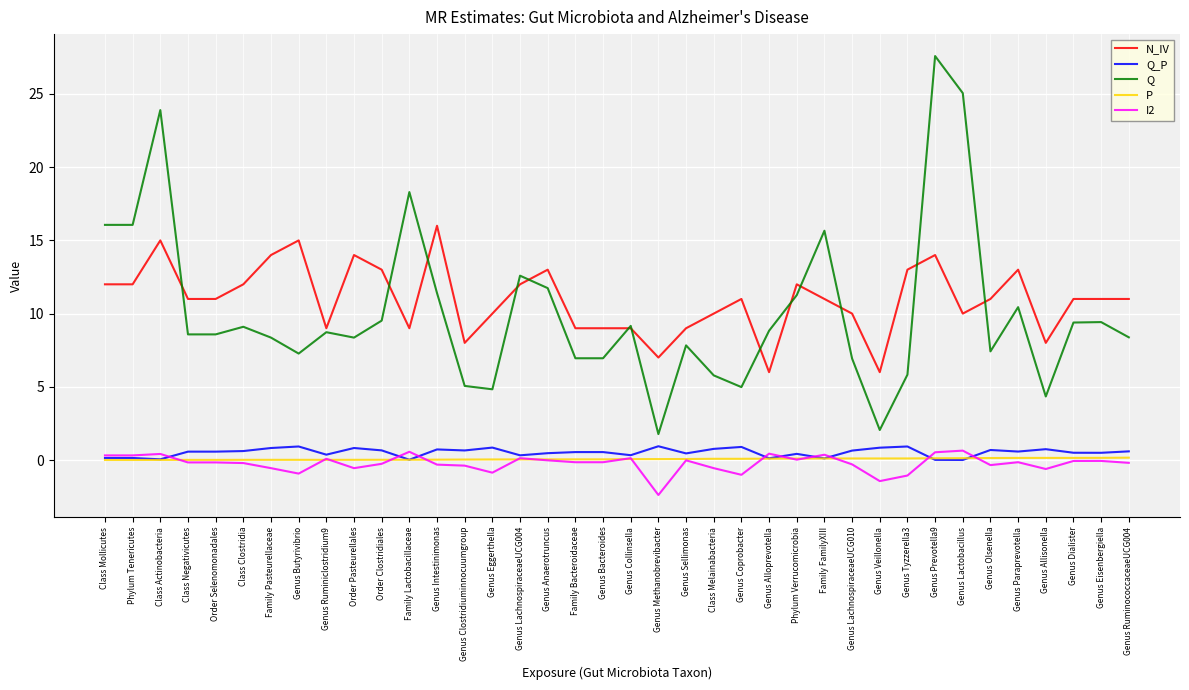

Is the value of I2 at Genus Methanobrevibacter greater than the value of Q_P at Genus Eggerthella?

No